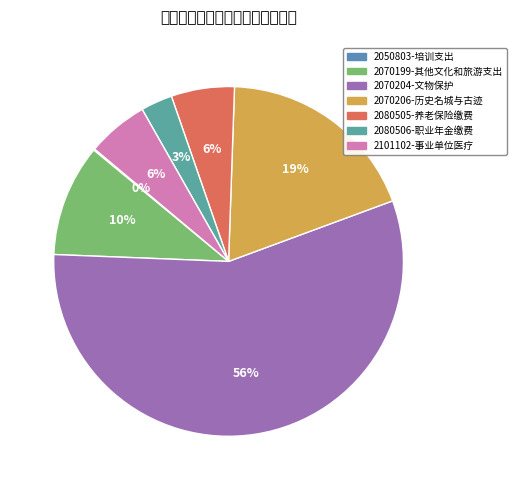

Rank the categories by value from highest to lowest.

2070204-文物保护, 2070206-历史名城与古迹, 2070199-其他文化和旅游支出, 2080505-机关事业单位基本养老保险缴费支出, 2101102-事业单位医疗, 2080506-机关事业单位职业年金缴费支出, 2050803-培训支出